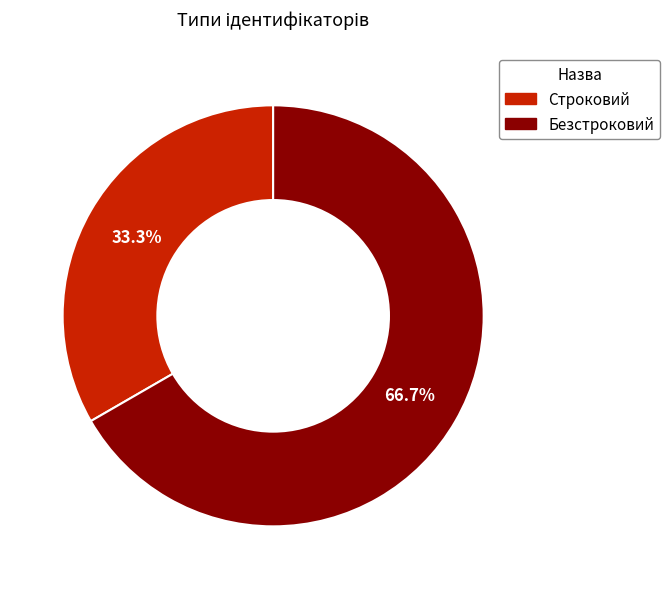

What is the total percentage of Безстроковий and Строковий?

100.0%